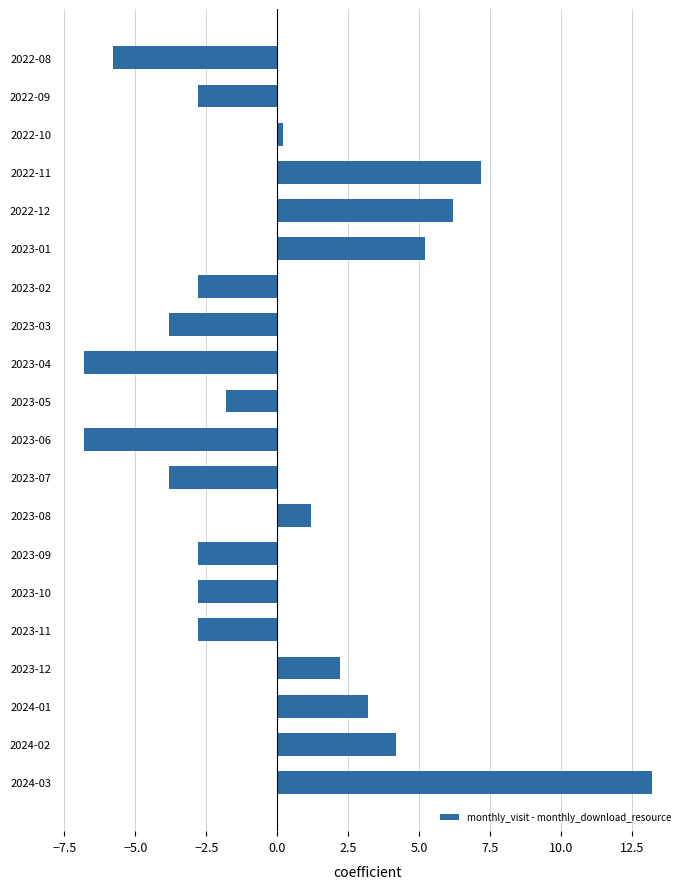

What is the greatest value displayed?

13.2